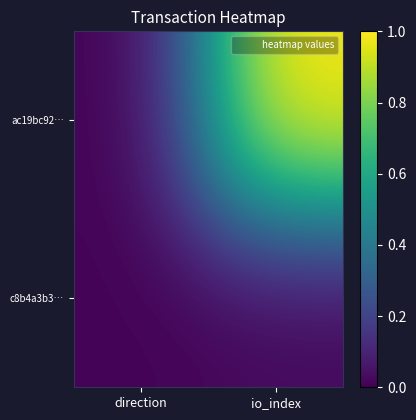

At which category does the chart reach its peak across all series?

io_index